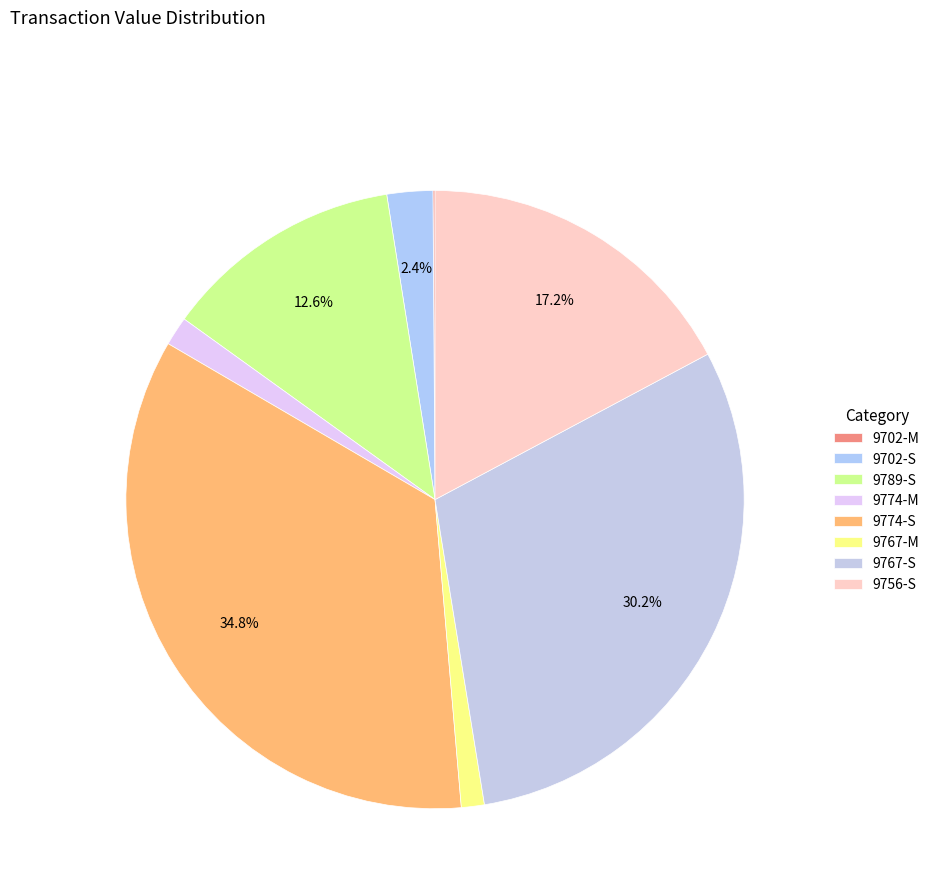

Rank the categories by value from lowest to highest.

9702-M, 9767-M, 9774-M, 9702-S, 9789-S, 9756-S, 9767-S, 9774-S